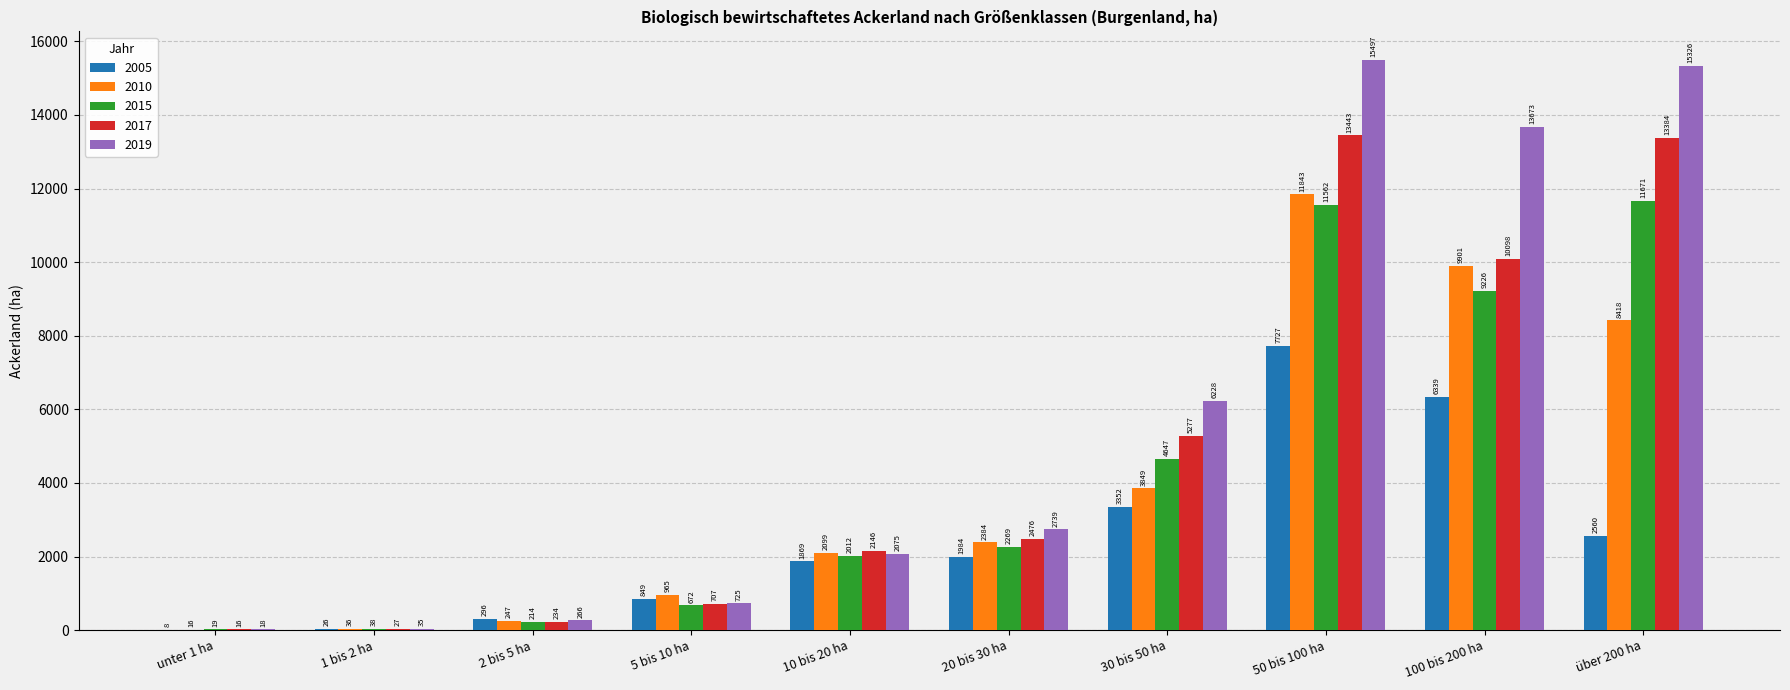

Where is 2010 nearest to the value 5929?

30 bis 50 ha